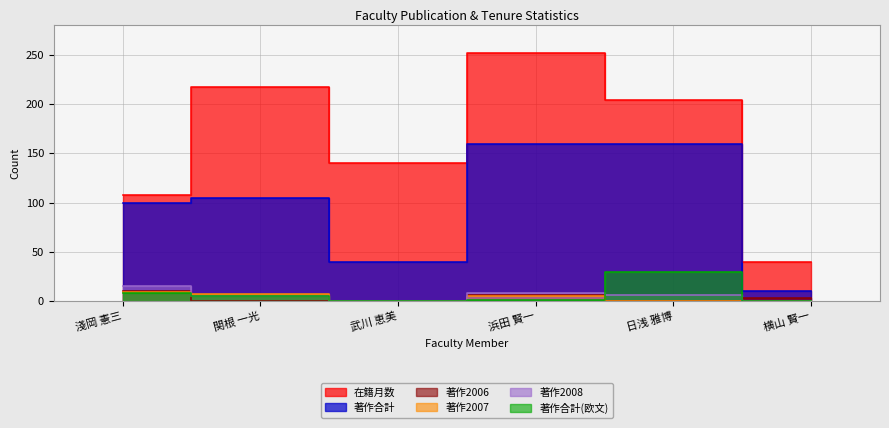

What is the total value across all series at 横山 賢一?

53